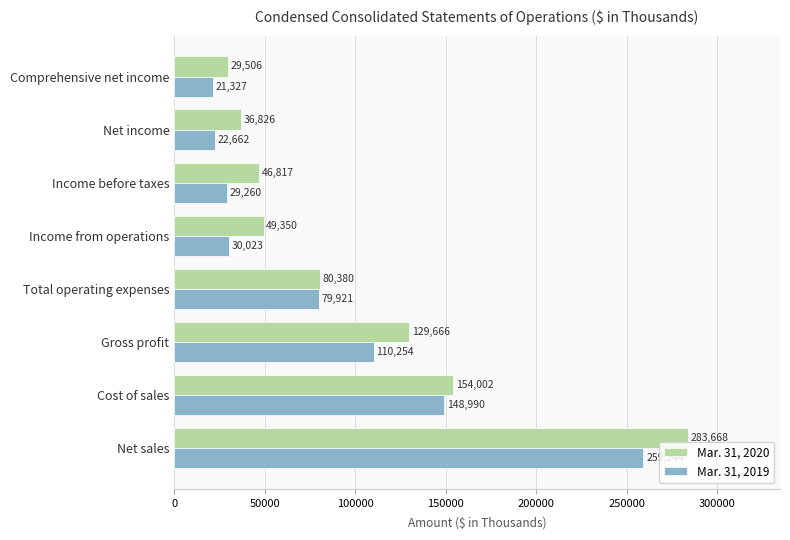

What value does the Mar. 31, 2020 series have at Net sales, to the nearest 10?

283670